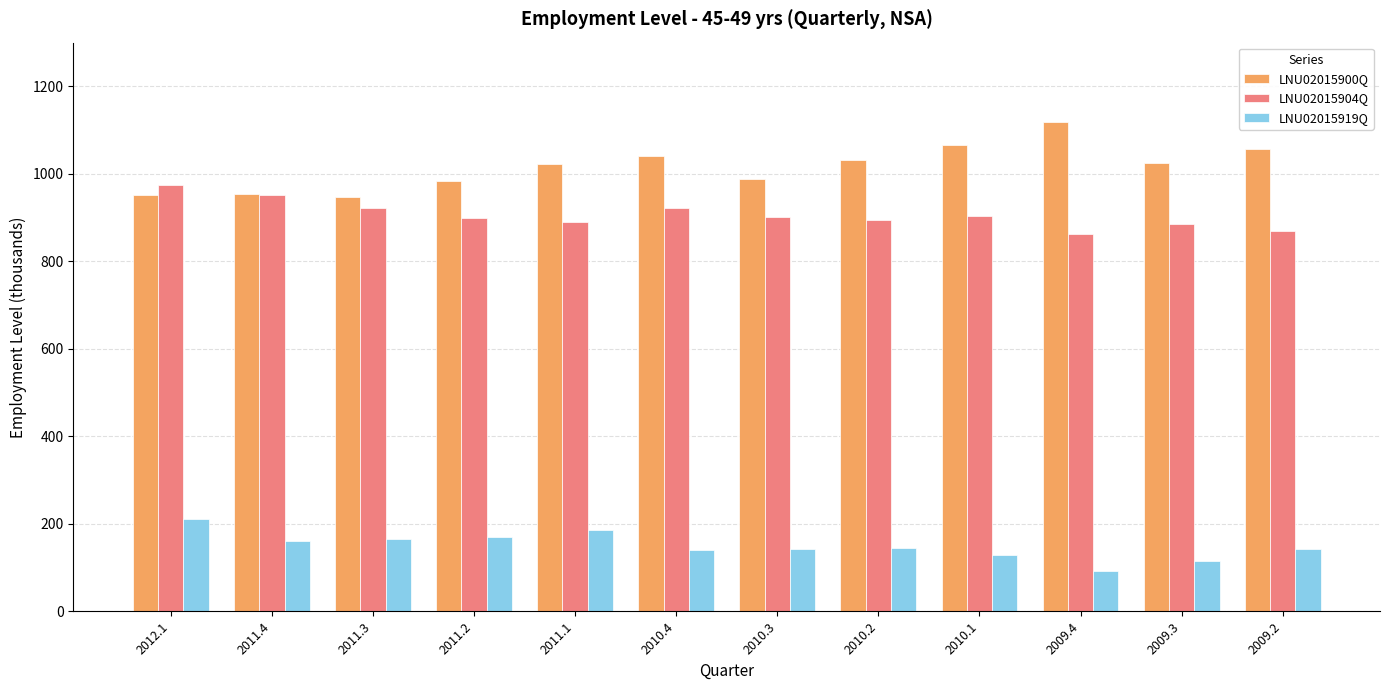

What position from the right is 2012.1?

12